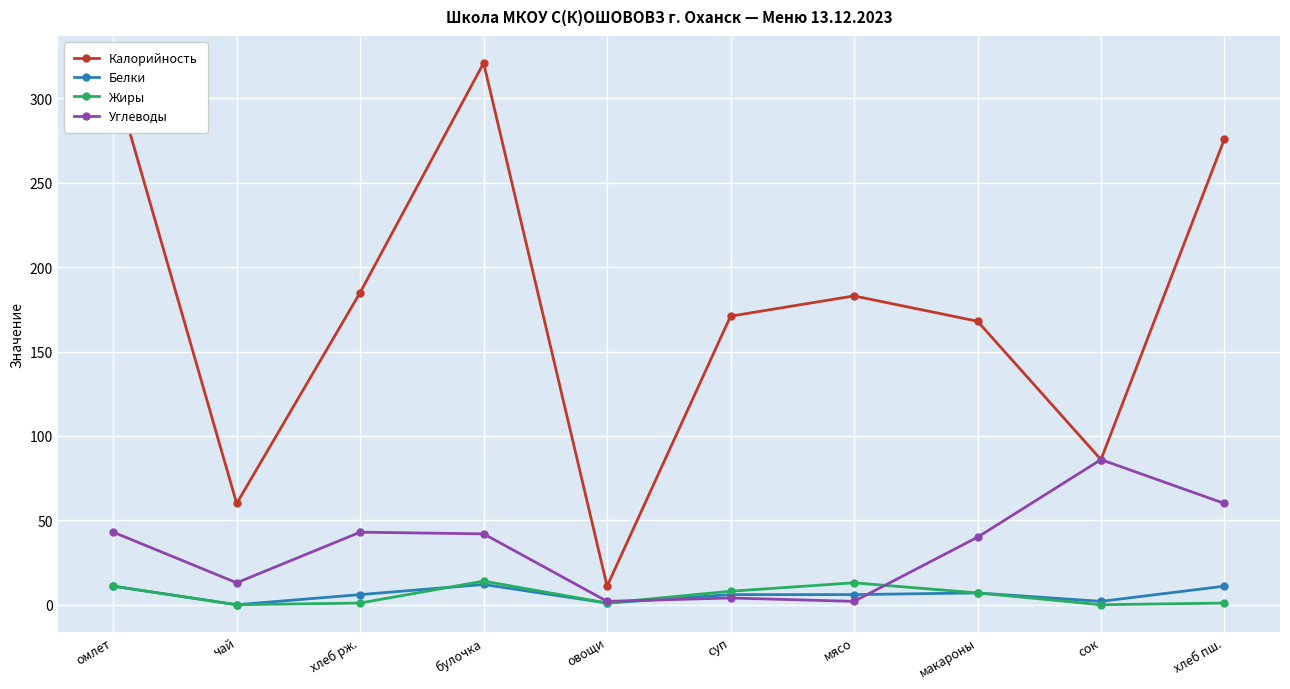

At how many categories does at least one series exceed 249?

3